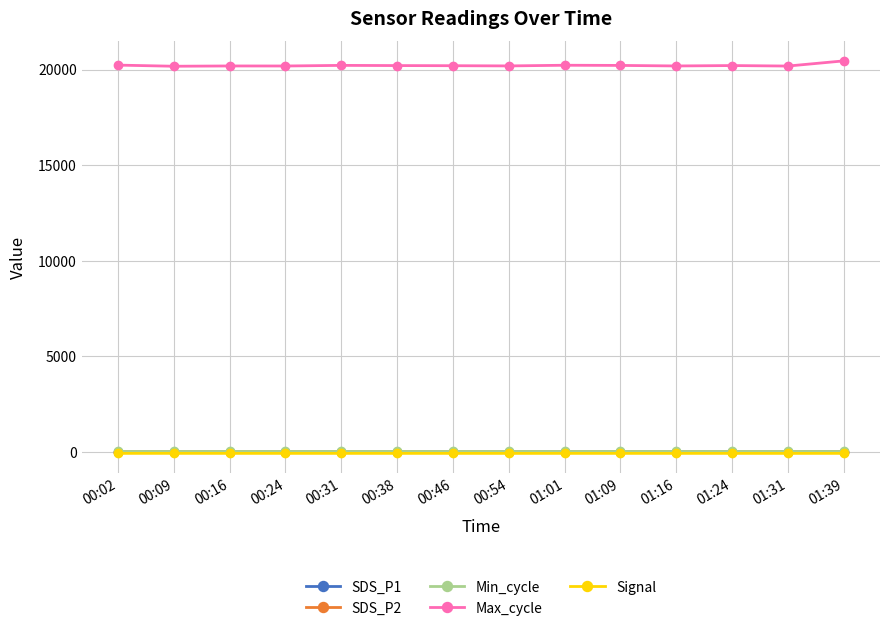

Is this an area chart (filled region under the line)?

No